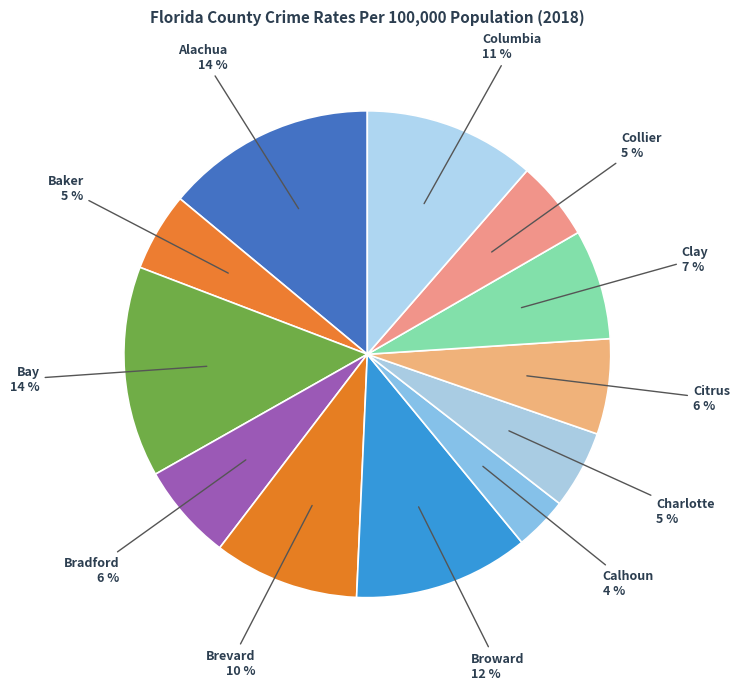

To the nearest percent, what percentage of the pie is Calhoun?

4%